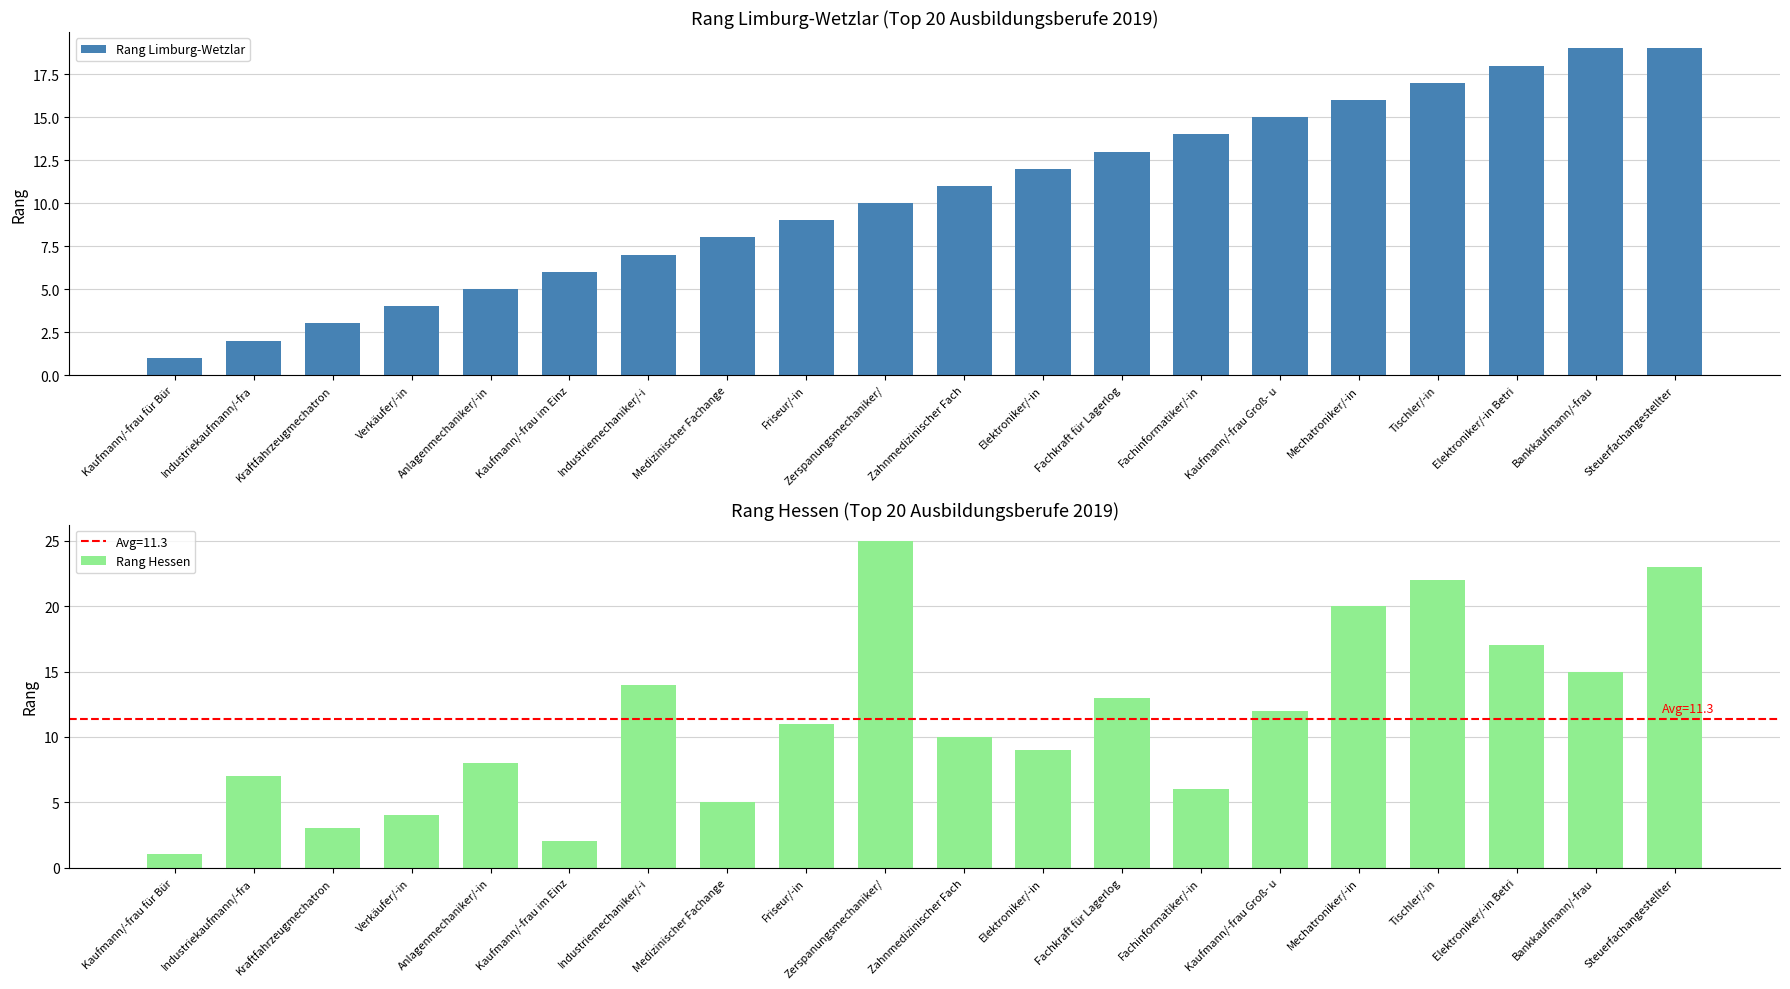

What is the lowest value of the Rang Limburg-Wetzlar series?

1